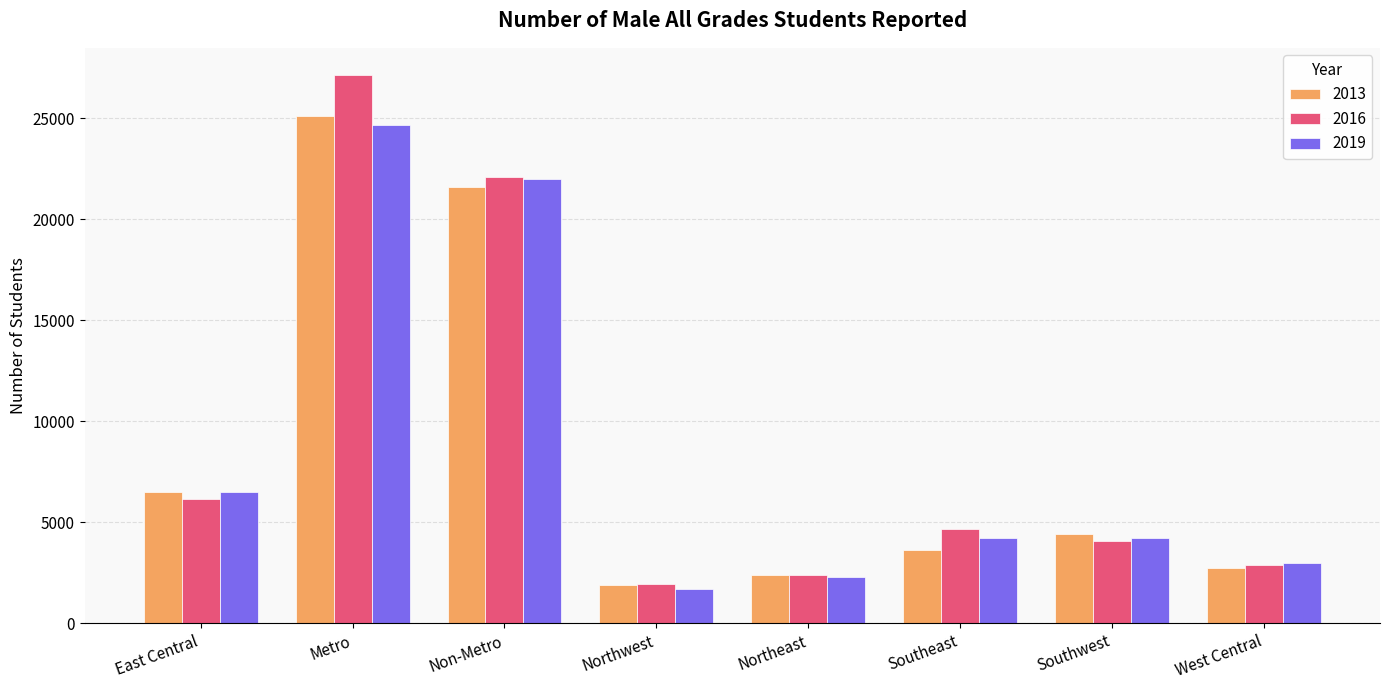

What is the difference between the 2019 values at Southwest and Southeast?

17